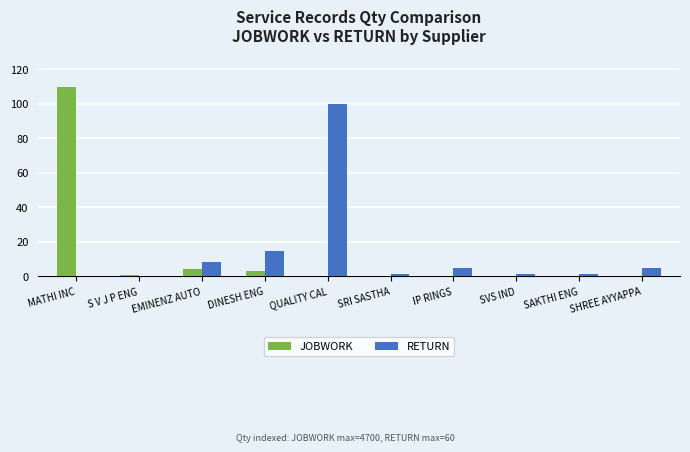

Is the value of RETURN at MATHI INC greater than the value of JOBWORK at MATHI INC?

No